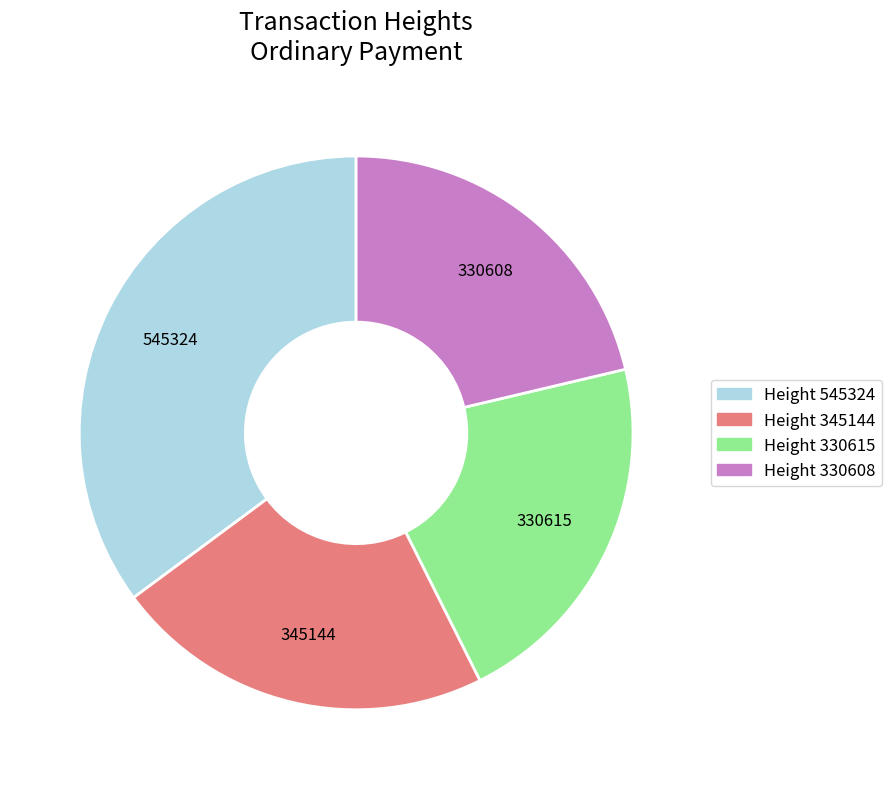

Is it true that 345144 is 10% of the pie?

False